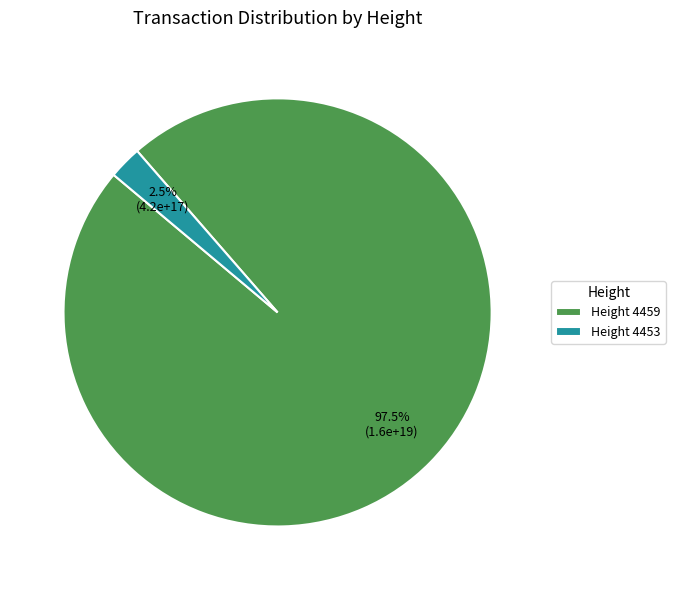

How many slices are in this pie chart?

2